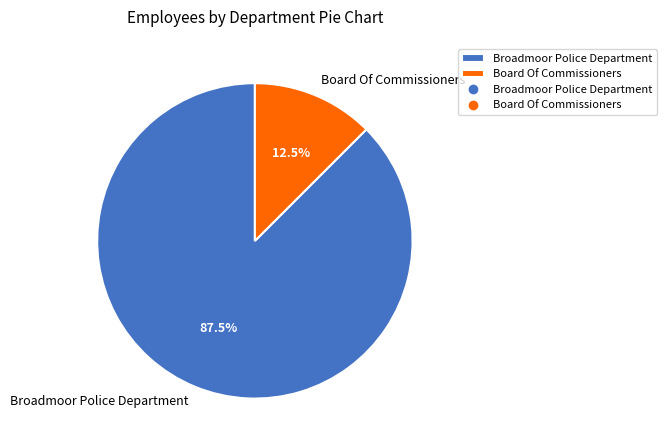

How many segments does this pie chart have?

2